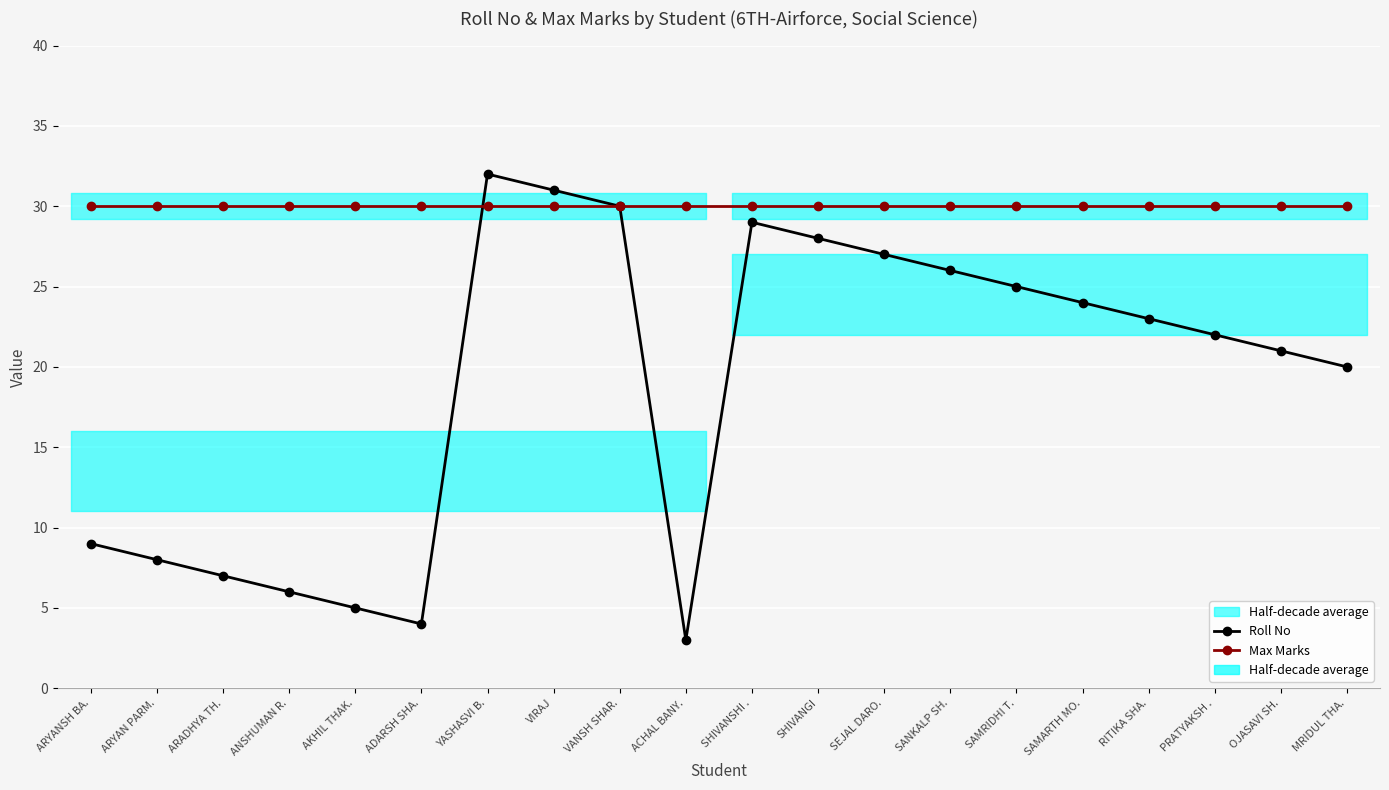

What is the label of the 18th point from the left?

PRATYAKSH .